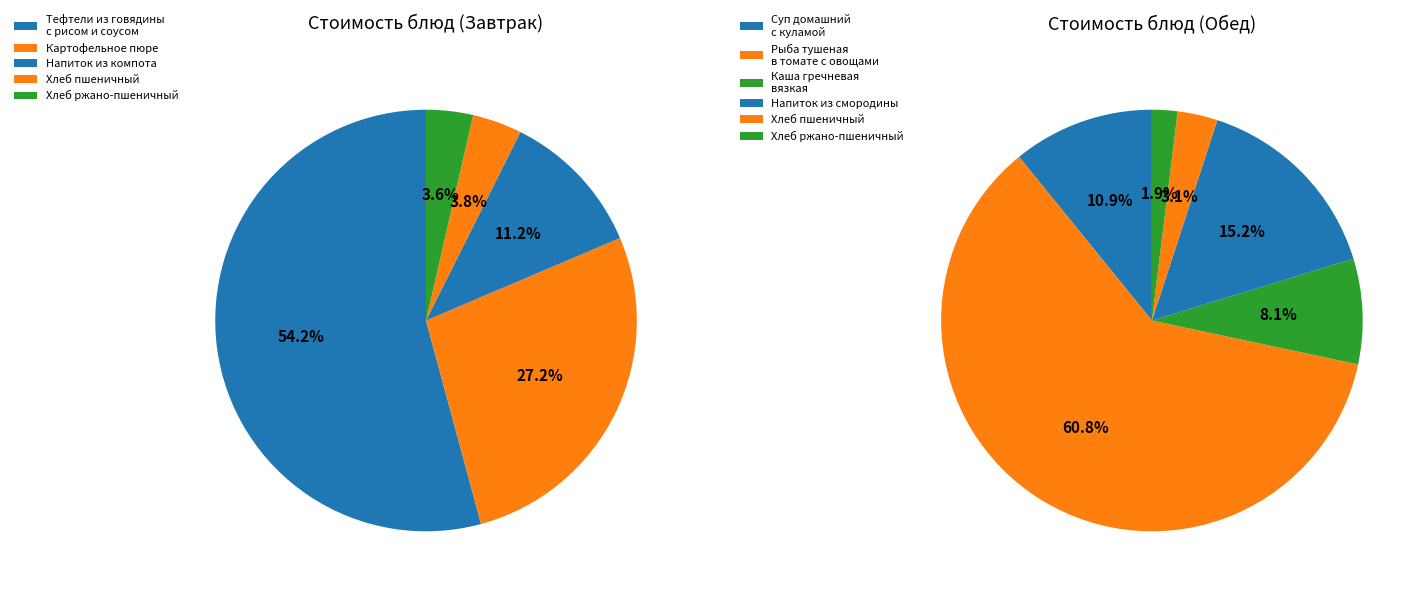

Count the number of slices in the pie.

11